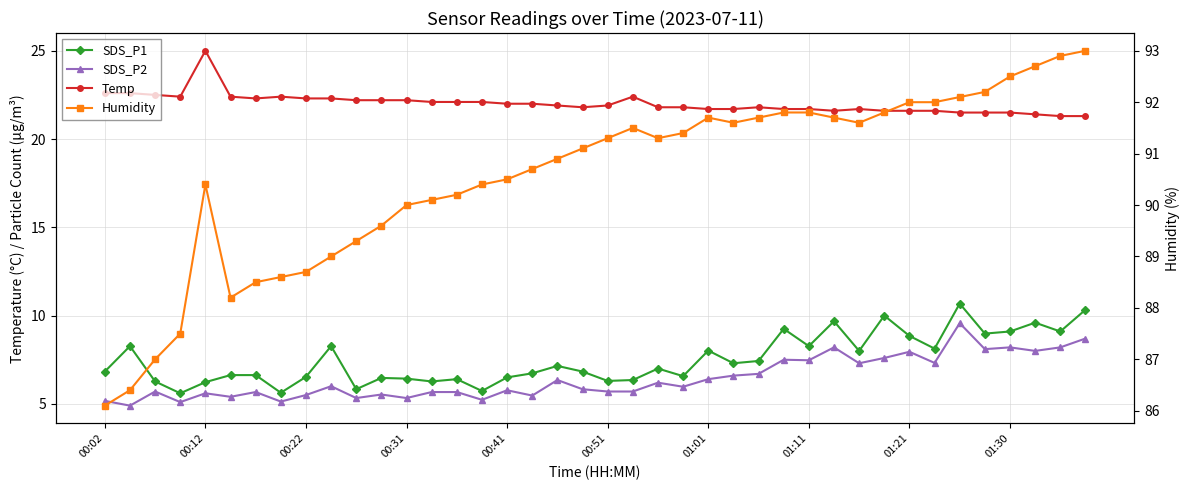

True or false: Temp has a value of 22.0 at 00:41.

True